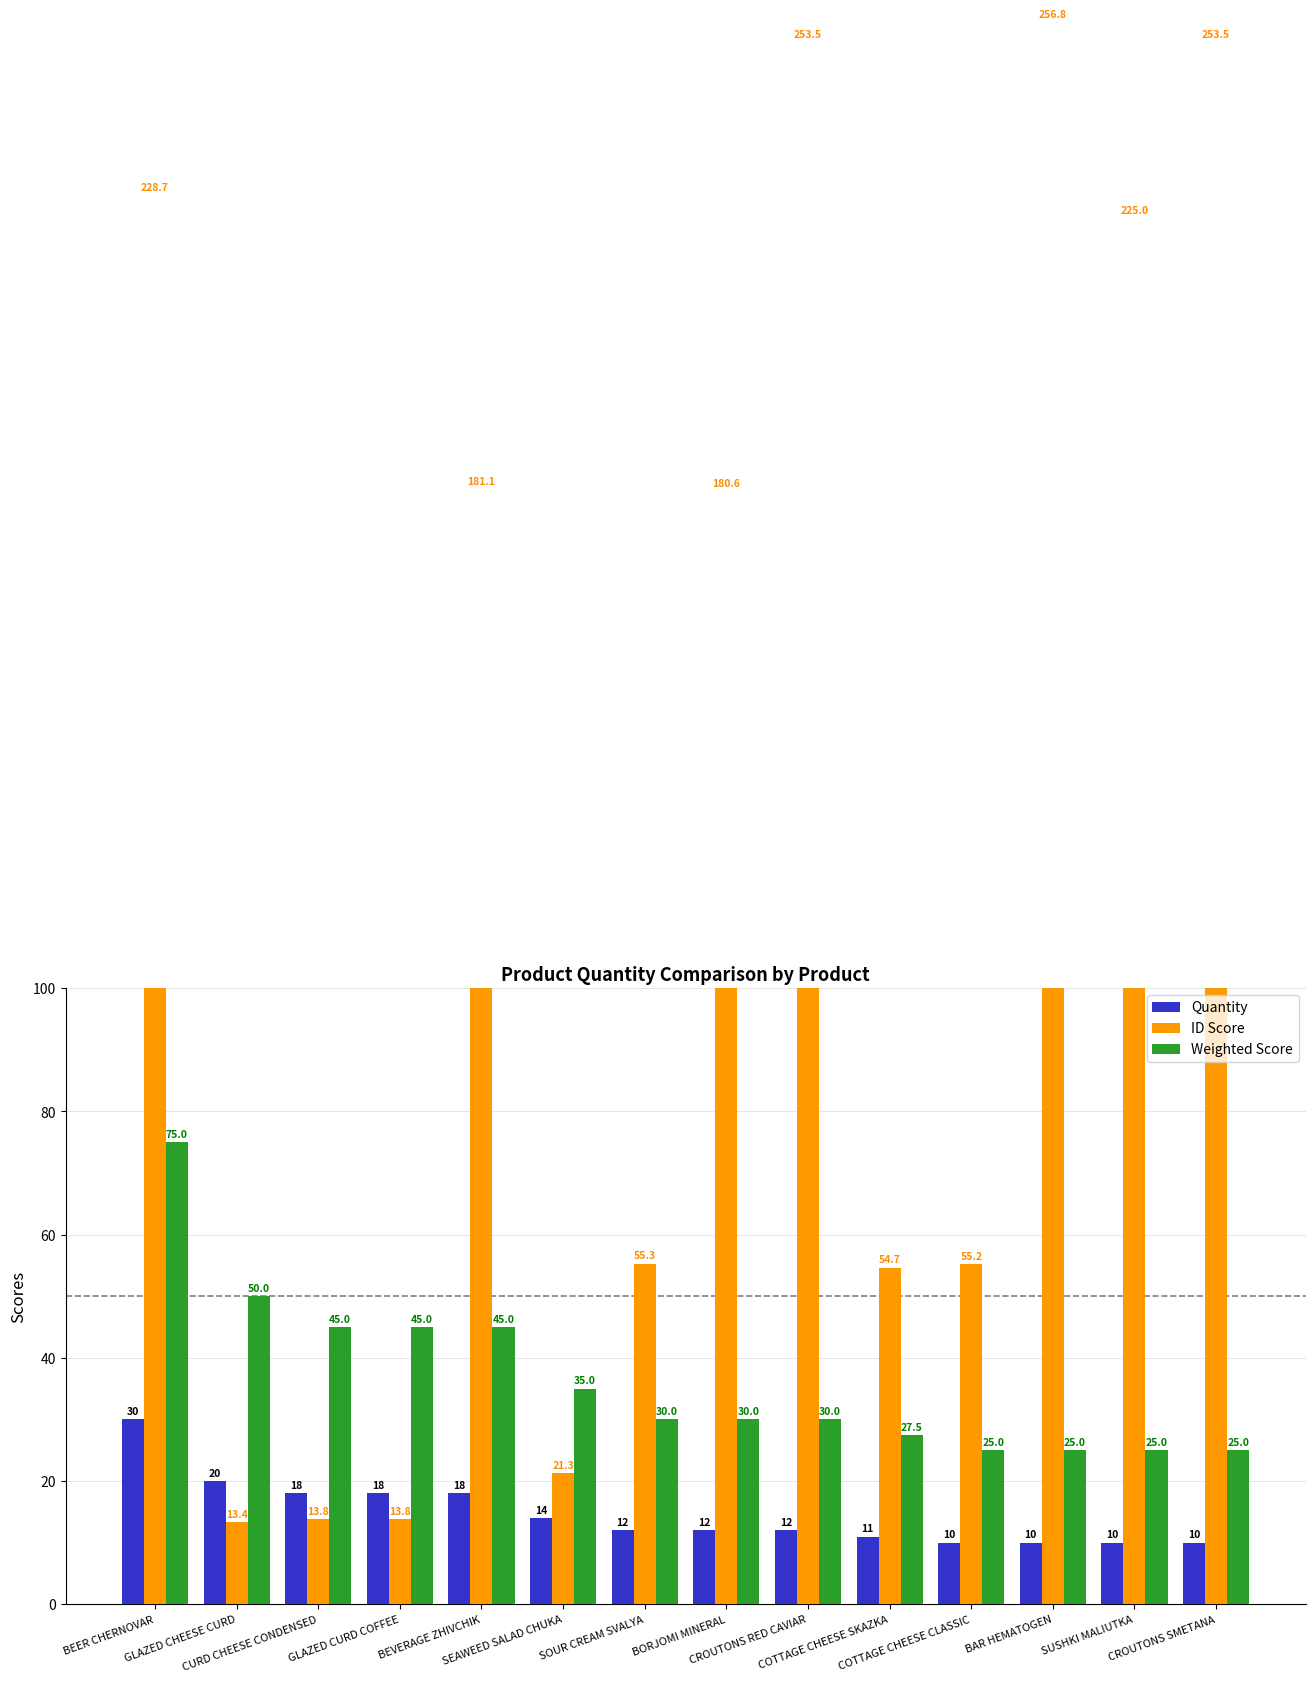

What is the value of the Quantity bar at the 10th from the left?

11.0